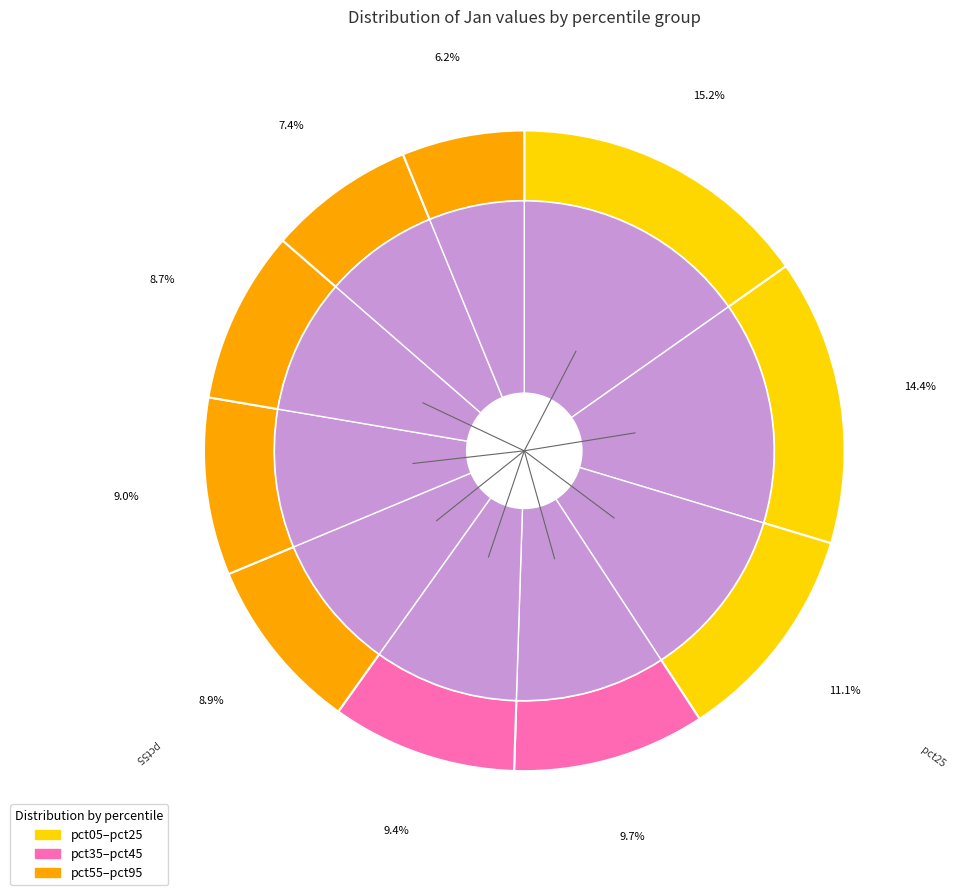

Count the number of slices in the pie.

10